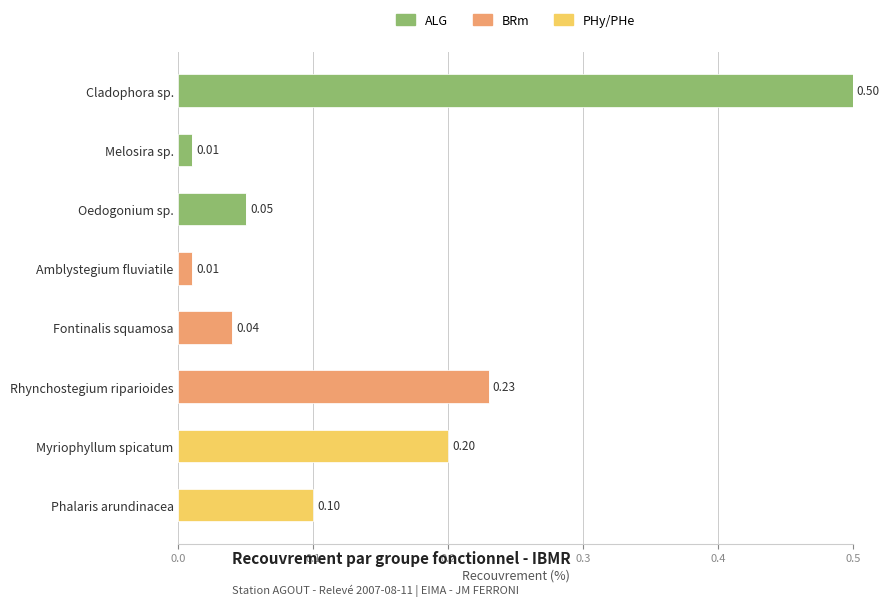

What is the sum of all ALG values?

0.6